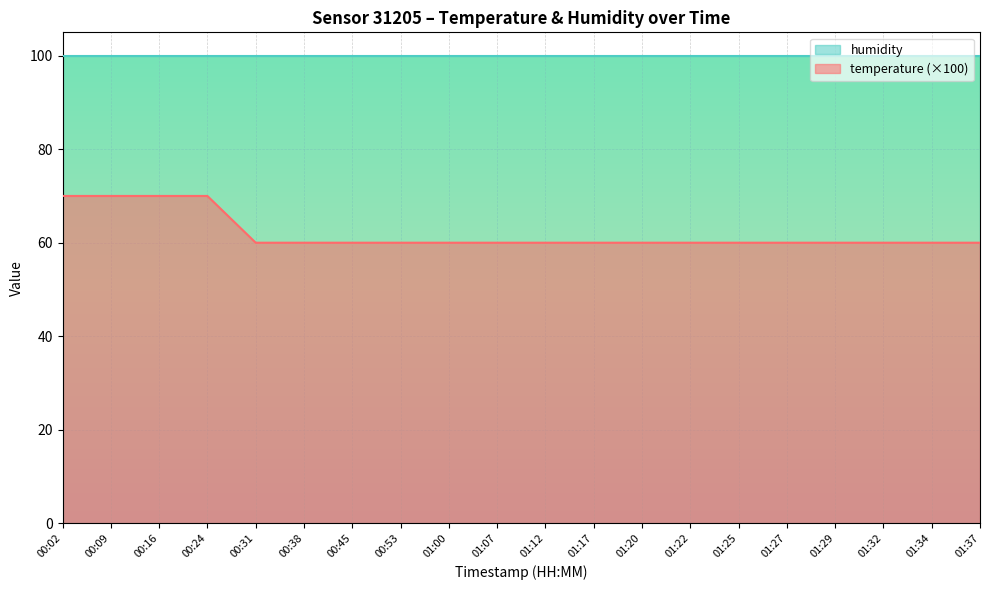

Reading right to left, list all the values displayed in this chart.

01:37=60	01:34=60	01:32=60	01:29=60	01:27=60	01:25=60	01:22=60	01:20=60	01:17=60	01:12=60	01:07=60	01:00=60	00:53=60	00:45=60	00:38=60	00:31=60	00:24=70	00:16=70	00:09=70	00:02=70